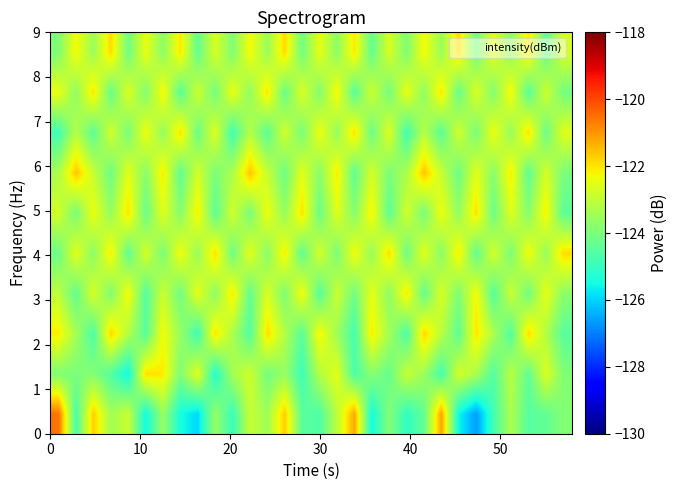

What is the smallest value displayed?

-126.6